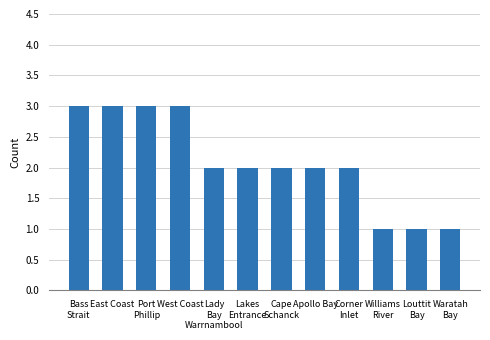

What is the label of the 11th bar from the left?

Louttit
Bay